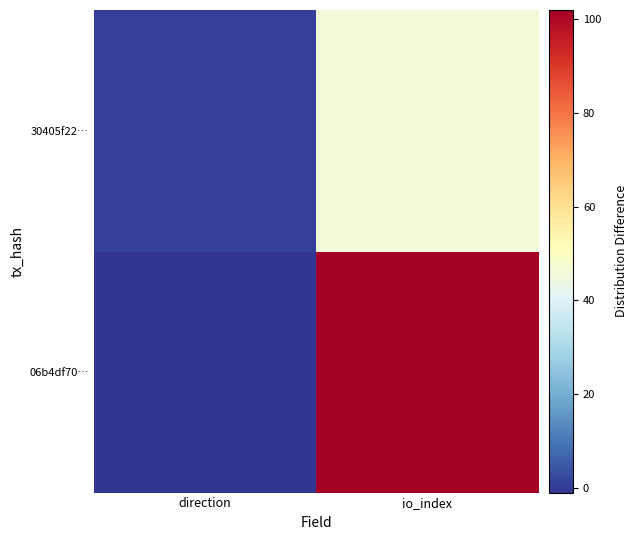

Which category has the highest value across all series?

io_index